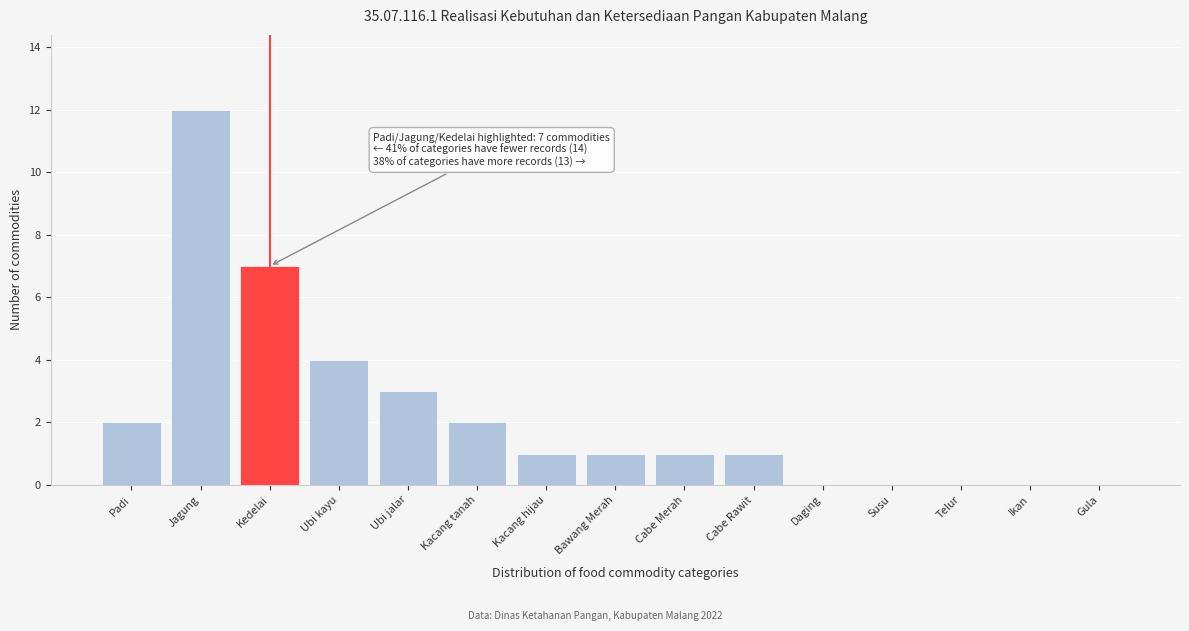

Reading right to left, transcribe all the data shown in this chart.

Gula=0	Ikan=0	Telur=0	Susu=0	Daging=0	Cabe Rawit=1	Cabe Merah=1	Bawang Merah=1	Kacang hijau=1	Kacang tanah=2	Ubi jalar=3	Ubi kayu=4	Kedelai=7	Jagung=12	Padi=2